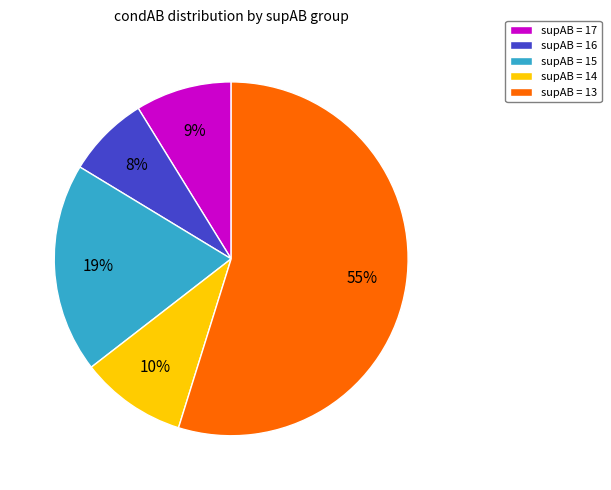

Do supAB = 13 and supAB = 14 together represent more than half of the pie?

Yes